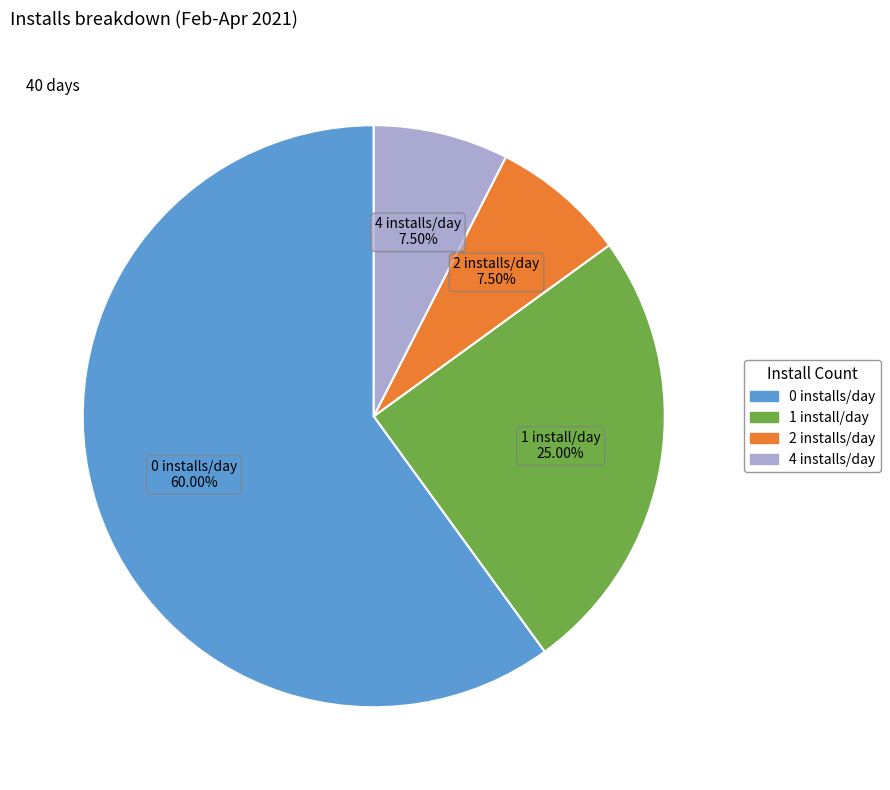

Does any single category account for the majority?

Yes